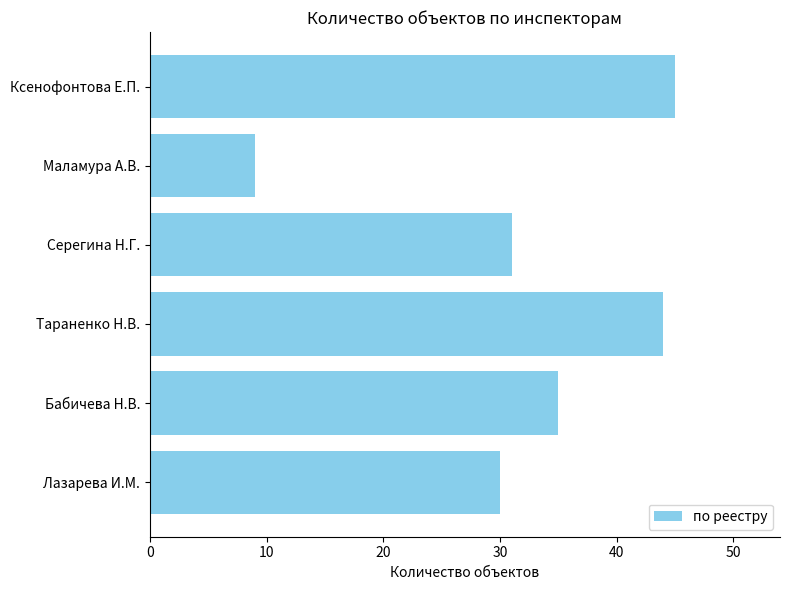

Which category has the lowest value across all series?

Маламура А.В.